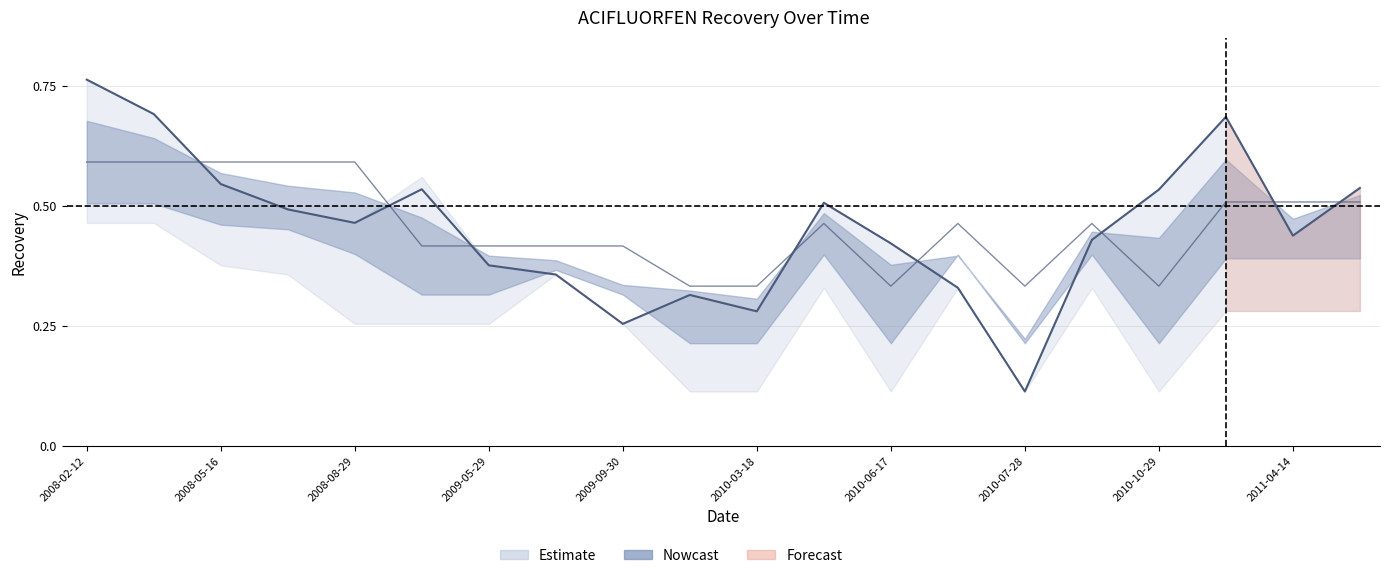

What is the approximate value of Mean at 2010-07-28?

0.3